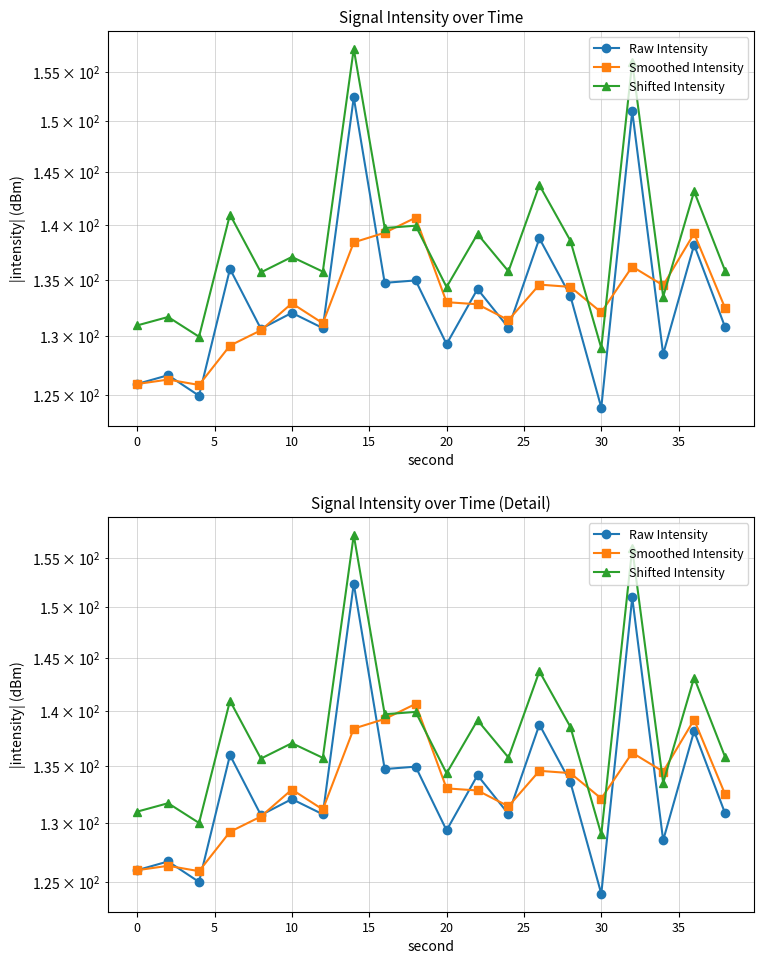

How many interior local peaks does the Raw Intensity series have?

9